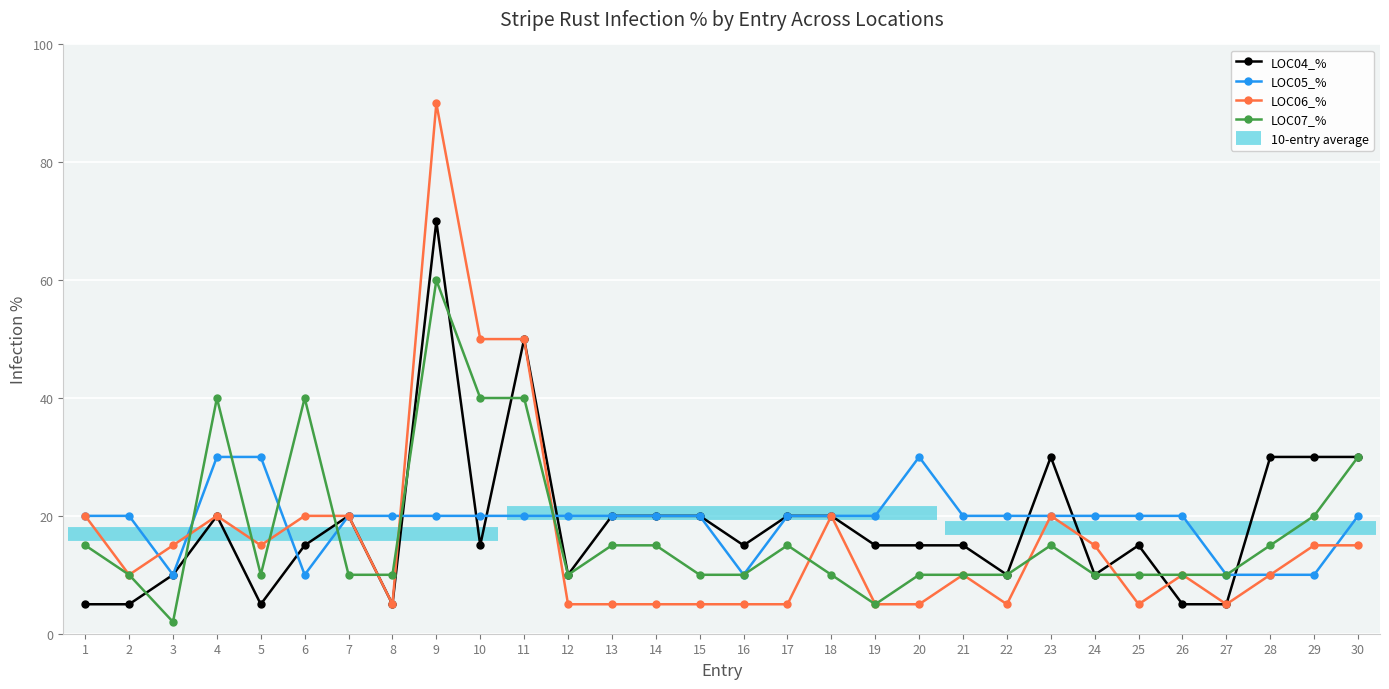

Rank the categories by LOC06_% value from lowest to highest.

8, 12, 13, 14, 15, 16, 17, 19, 20, 22, 25, 27, 2, 21, 26, 28, 3, 5, 24, 29, 30, 1, 4, 6, 7, 18, 23, 10, 11, 9